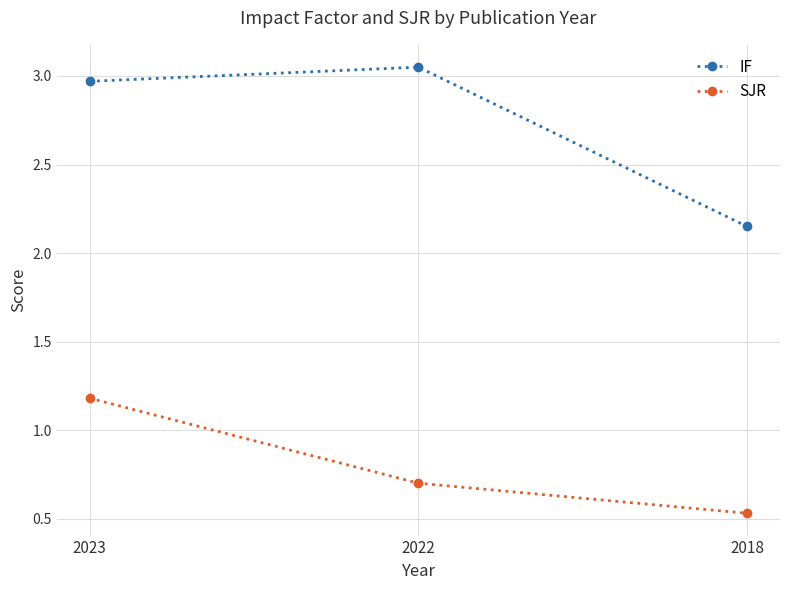

At which category is the sum across all series the highest?

2023